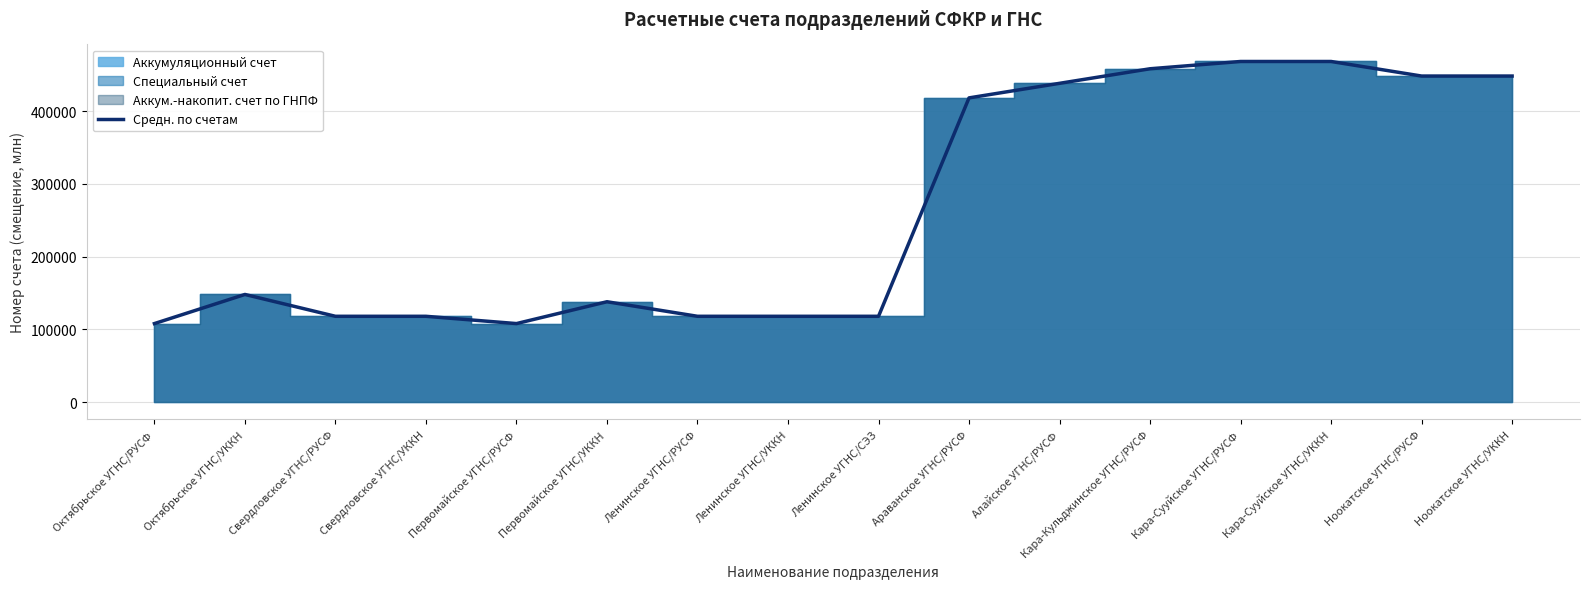

Does the chart display data point markers on the line(s)?

No